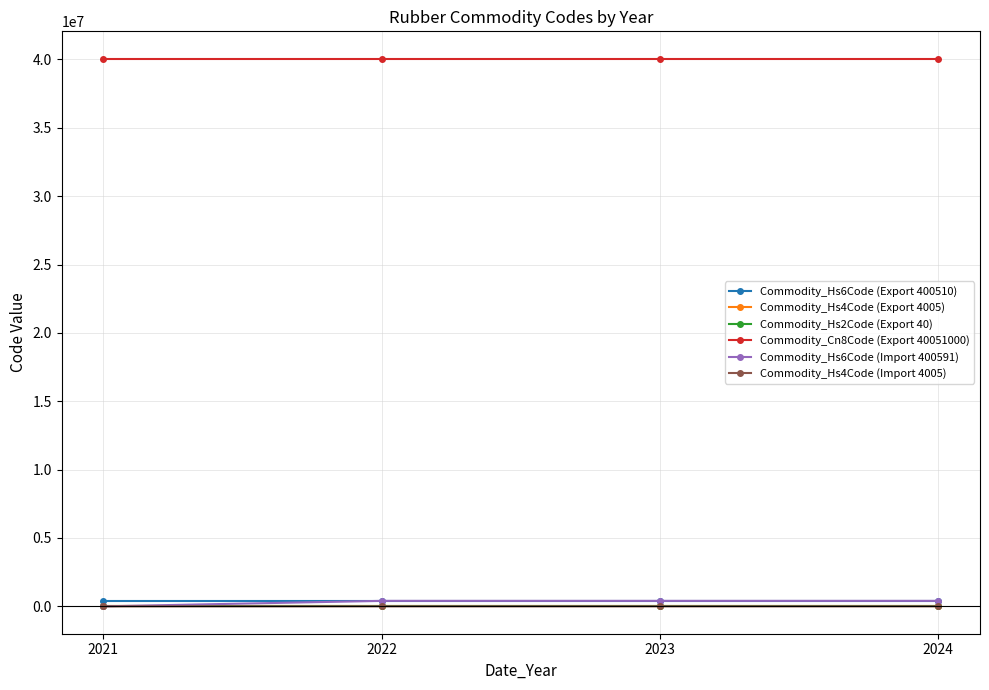

Which series has the largest total across all categories?

Commodity_Cn8Code (Export 40051000)